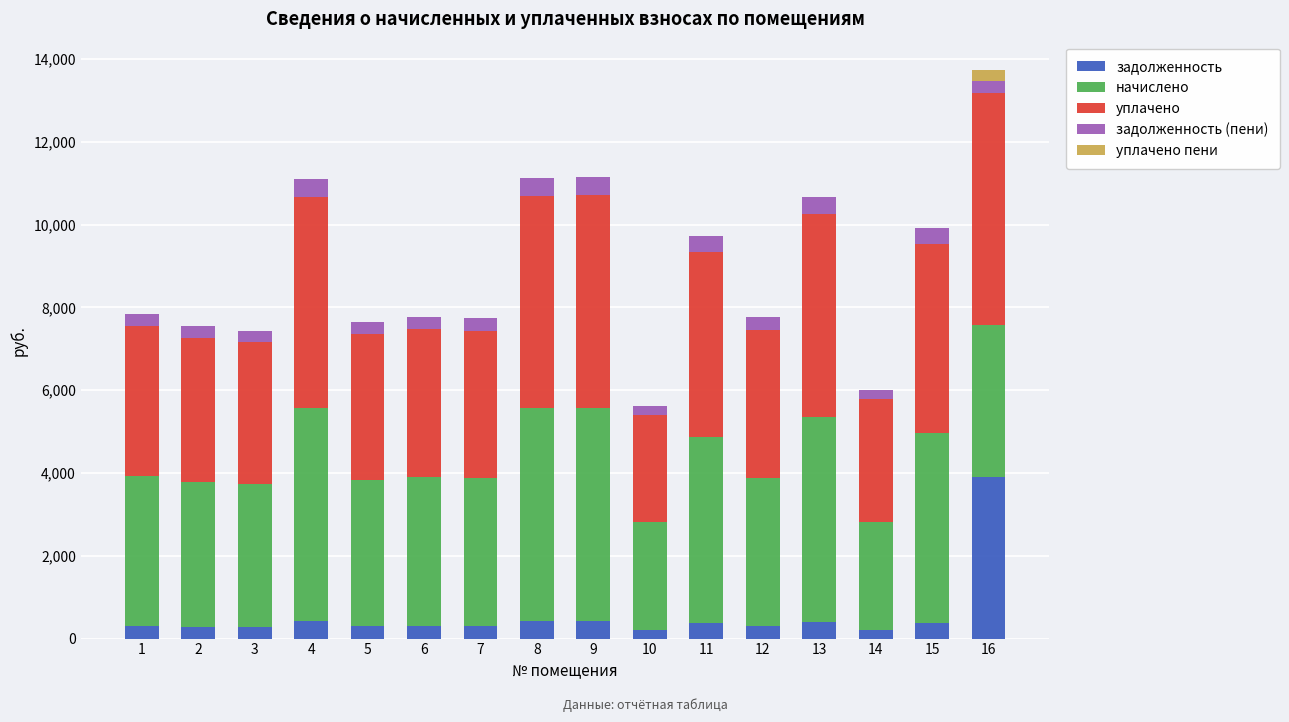

At which category is the sum across all series the highest?

16